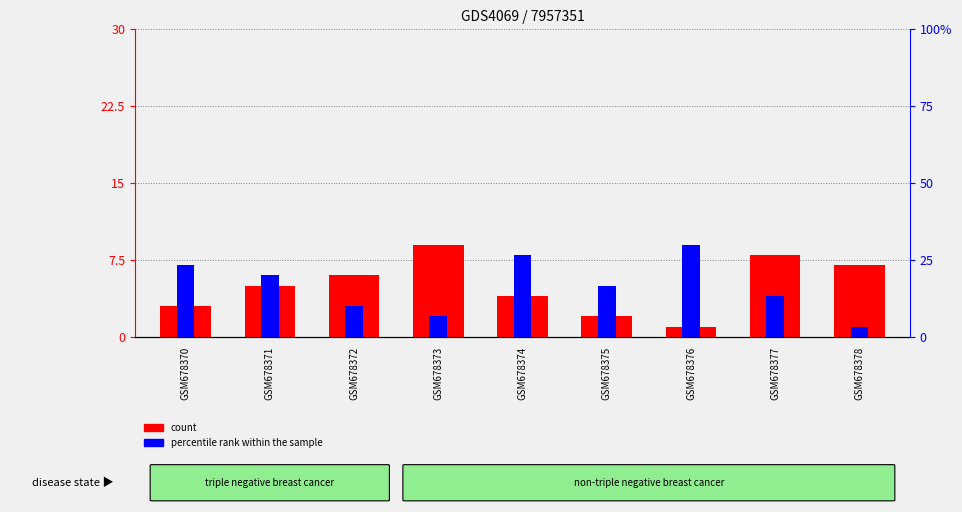

What is the difference between the highest and lowest values at GSM678377?

4